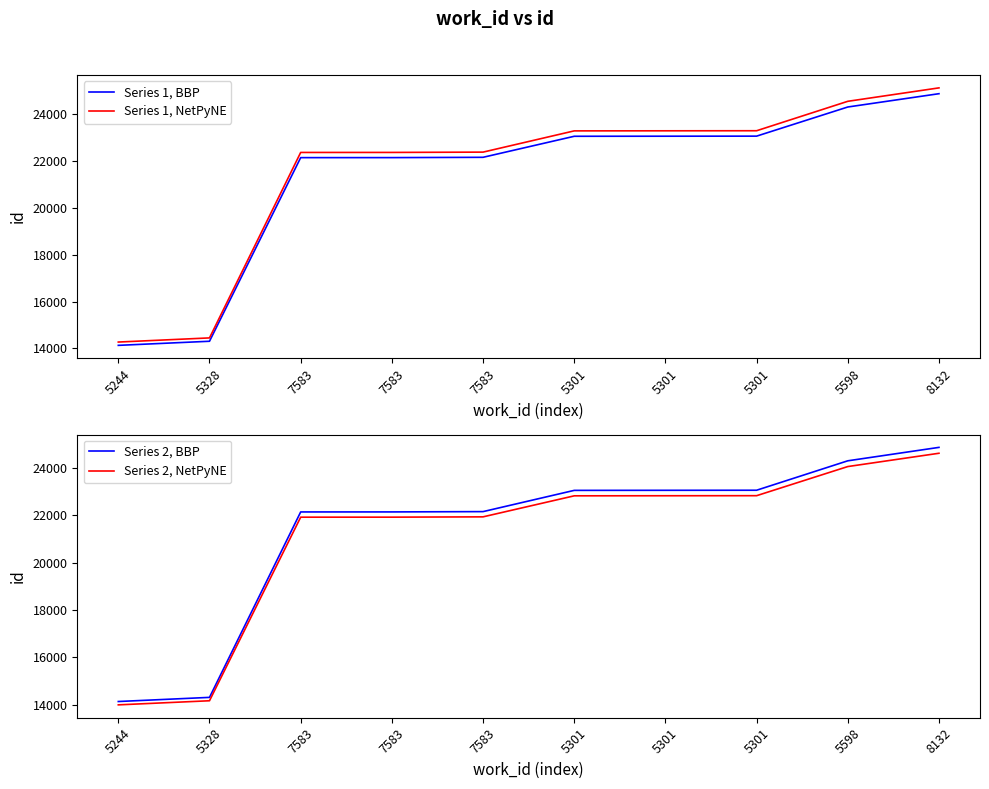

What is the label of the 1st point from the left?

5244